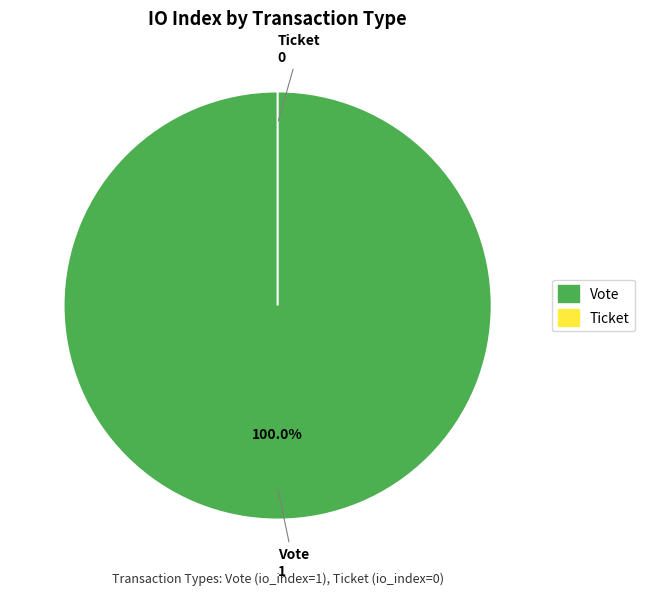

Which has a higher value, Ticket or Vote?

Vote